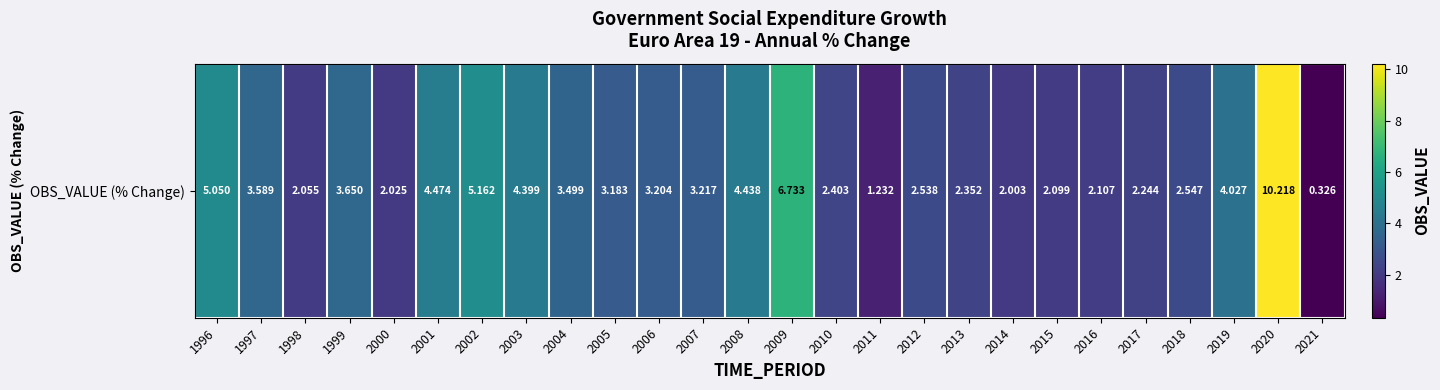

Reading right to left, list all the values displayed in this chart.

2021=0.3	2020=10.2	2019=4.0	2018=2.5	2017=2.2	2016=2.1	2015=2.1	2014=2.0	2013=2.4	2012=2.5	2011=1.2	2010=2.4	2009=6.7	2008=4.4	2007=3.2	2006=3.2	2005=3.2	2004=3.5	2003=4.4	2002=5.2	2001=4.5	2000=2.0	1999=3.7	1998=2.1	1997=3.6	1996=5.1